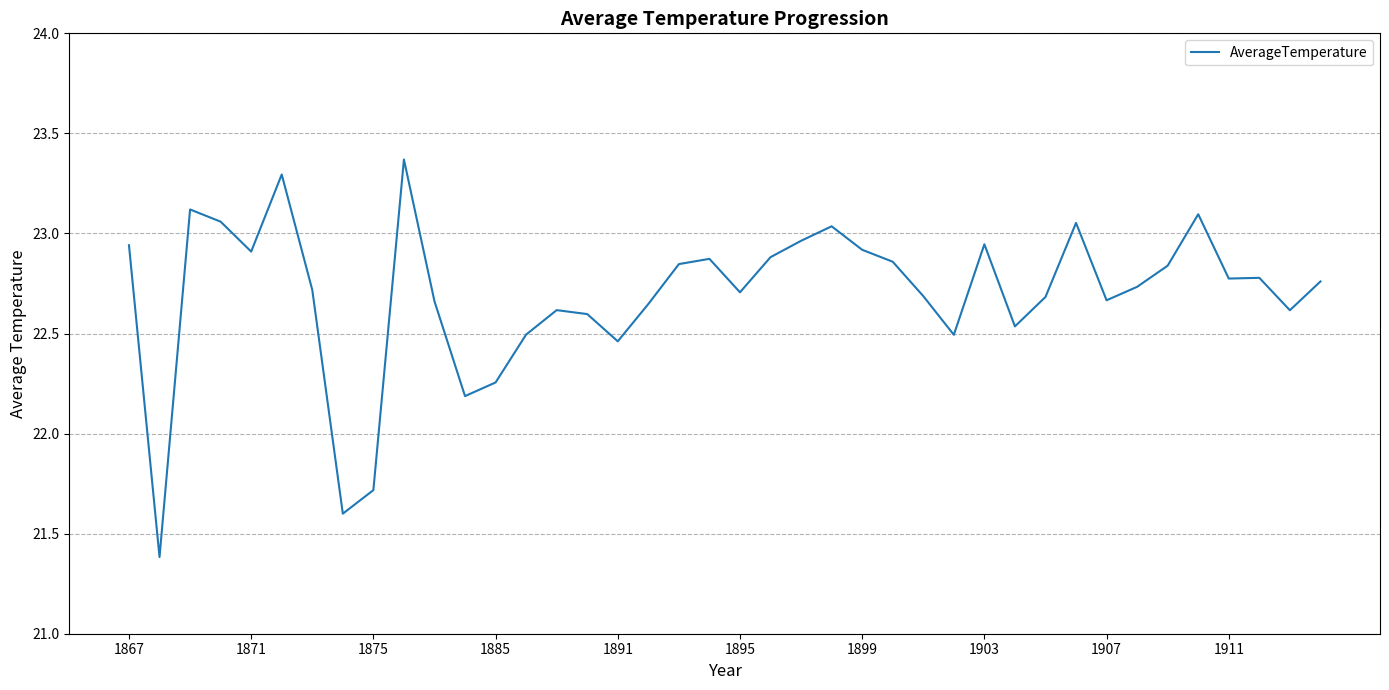

What is the difference between the maximum and minimum values?

2.0